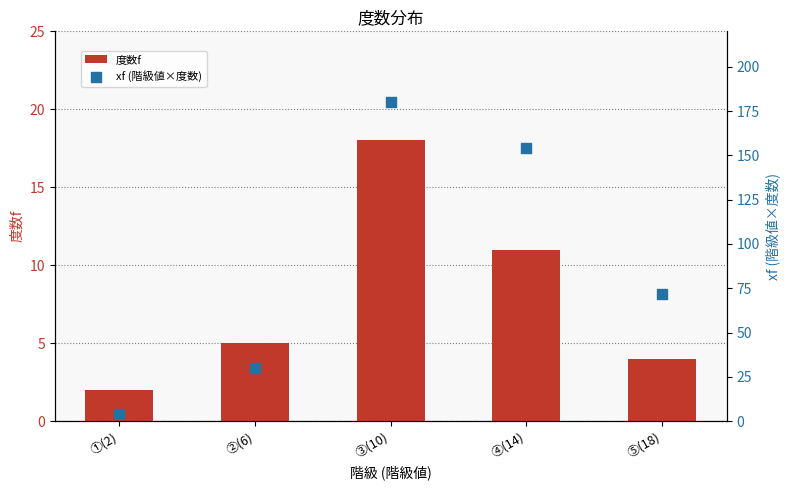

Which series has the largest total across all categories?

xf (階級値×度数)